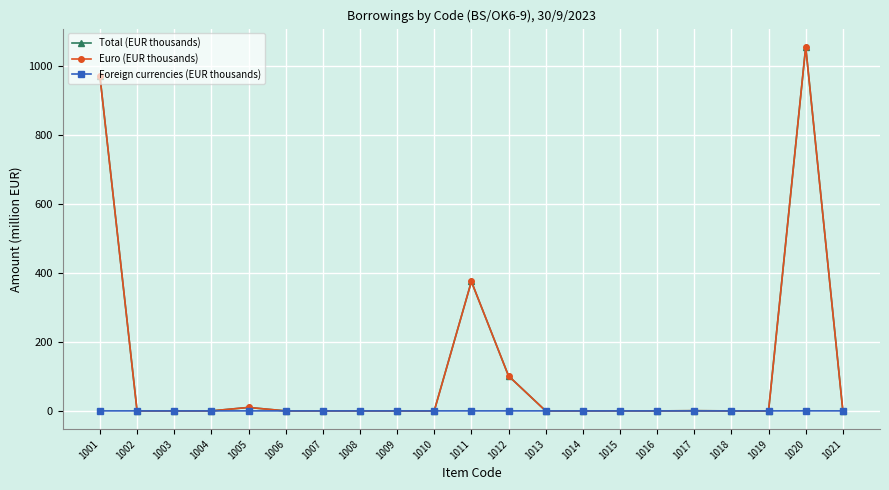

Which series has the widest spread of values?

Total (EUR thousands)